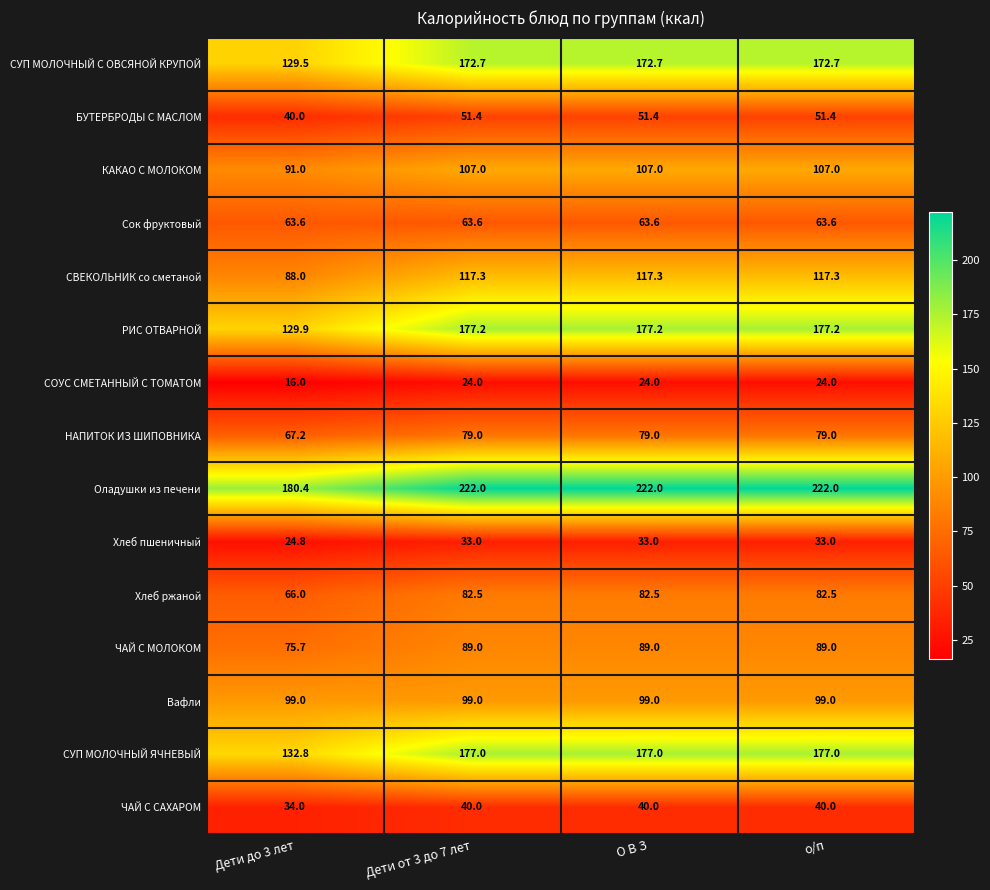

How many values in the СВЕКОЛЬНИК со сметаной series are below 117?

1